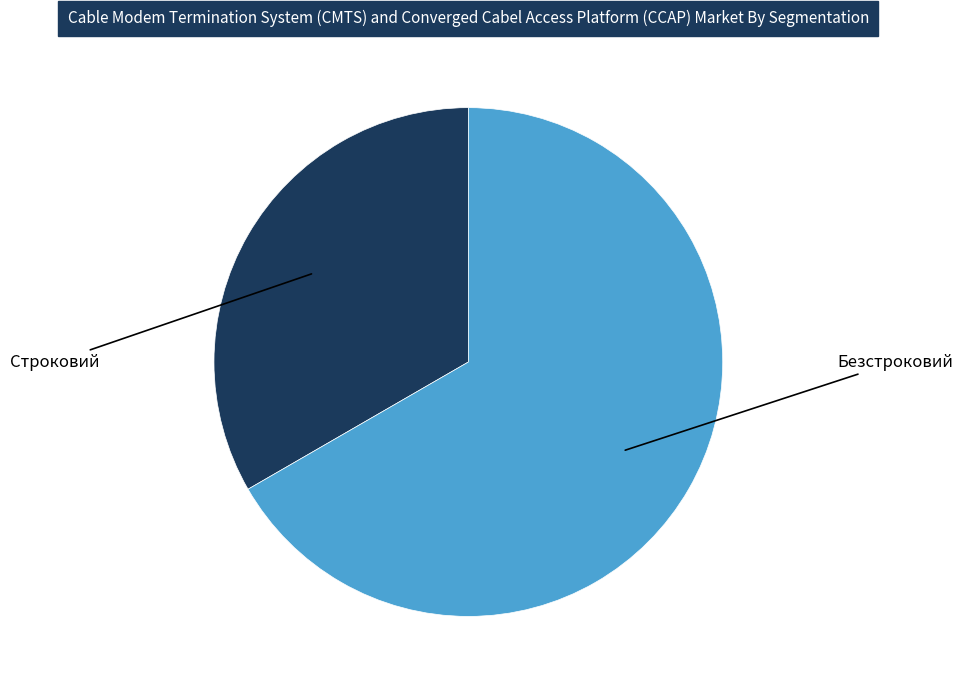

Does any single category account for the majority?

Yes